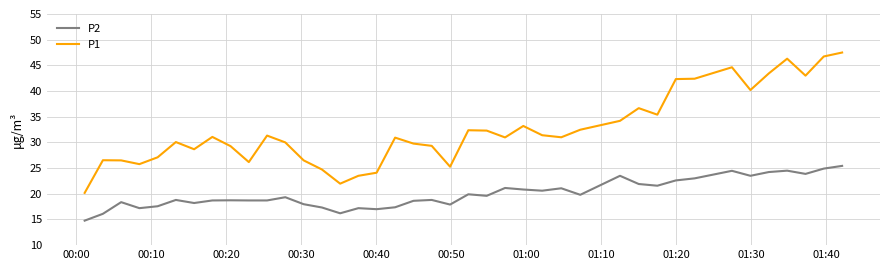

Which series has the largest total across all categories?

P1